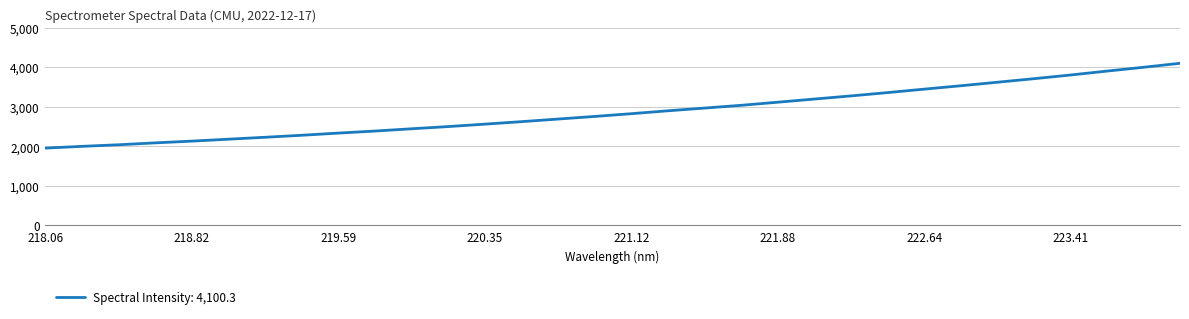

What is the difference between the maximum and minimum values?

2146.4